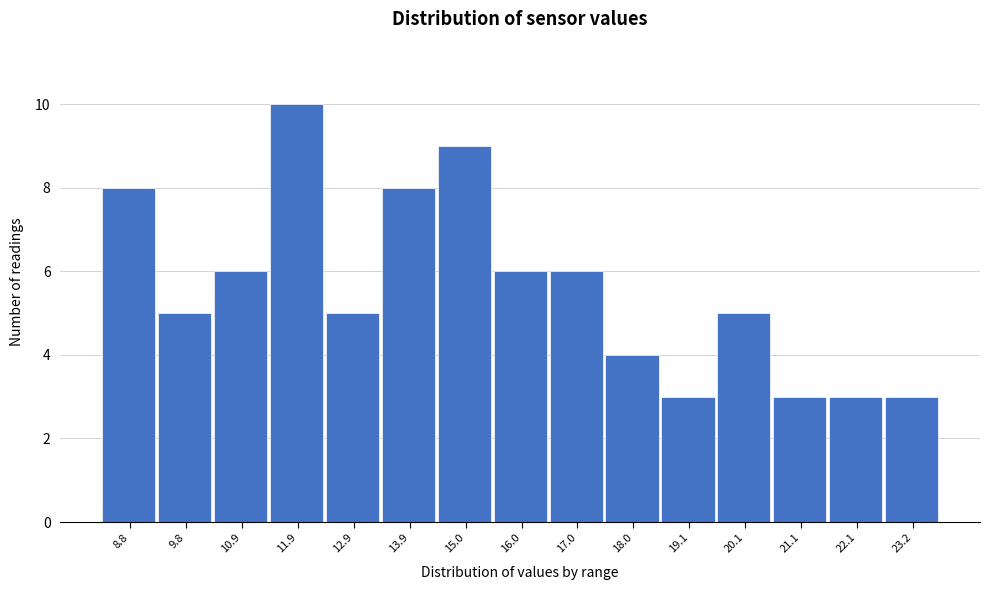

Reading right to left, what are all the values shown in this chart?

23.2=3	22.1=3	21.1=3	20.1=5	19.1=3	18.0=4	17.0=6	16.0=6	15.0=9	13.9=8	12.9=5	11.9=10	10.9=6	9.8=5	8.8=8